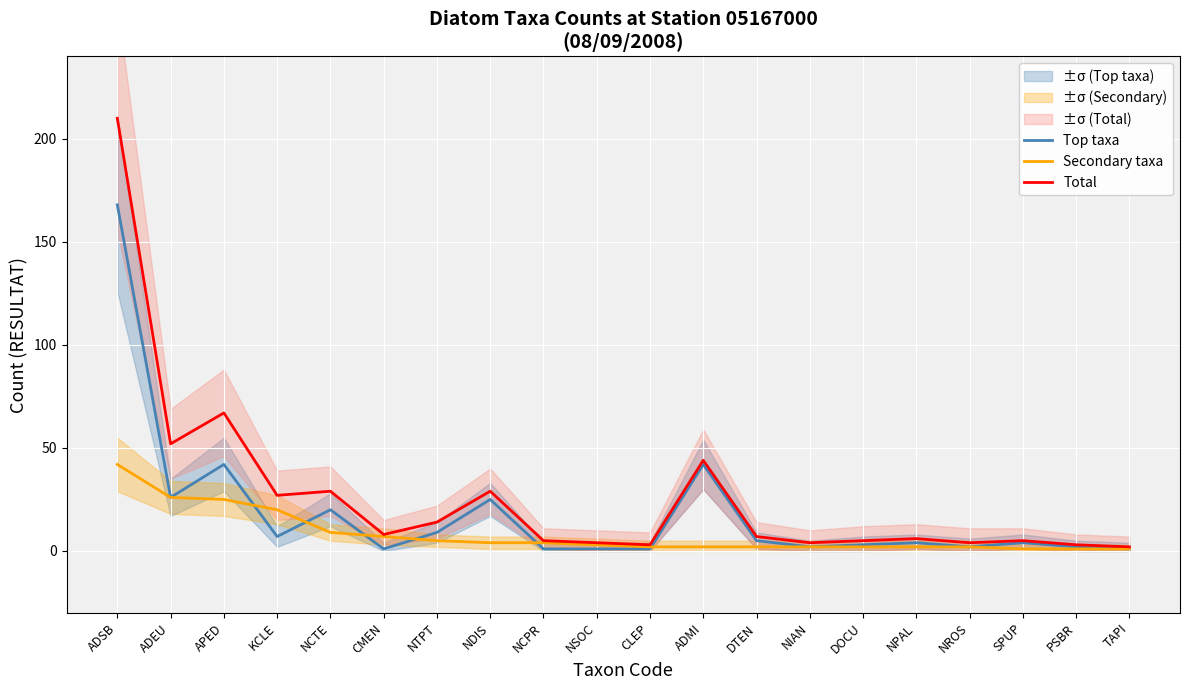

What is the value of the Top taxa point at the 14th from the left?

2